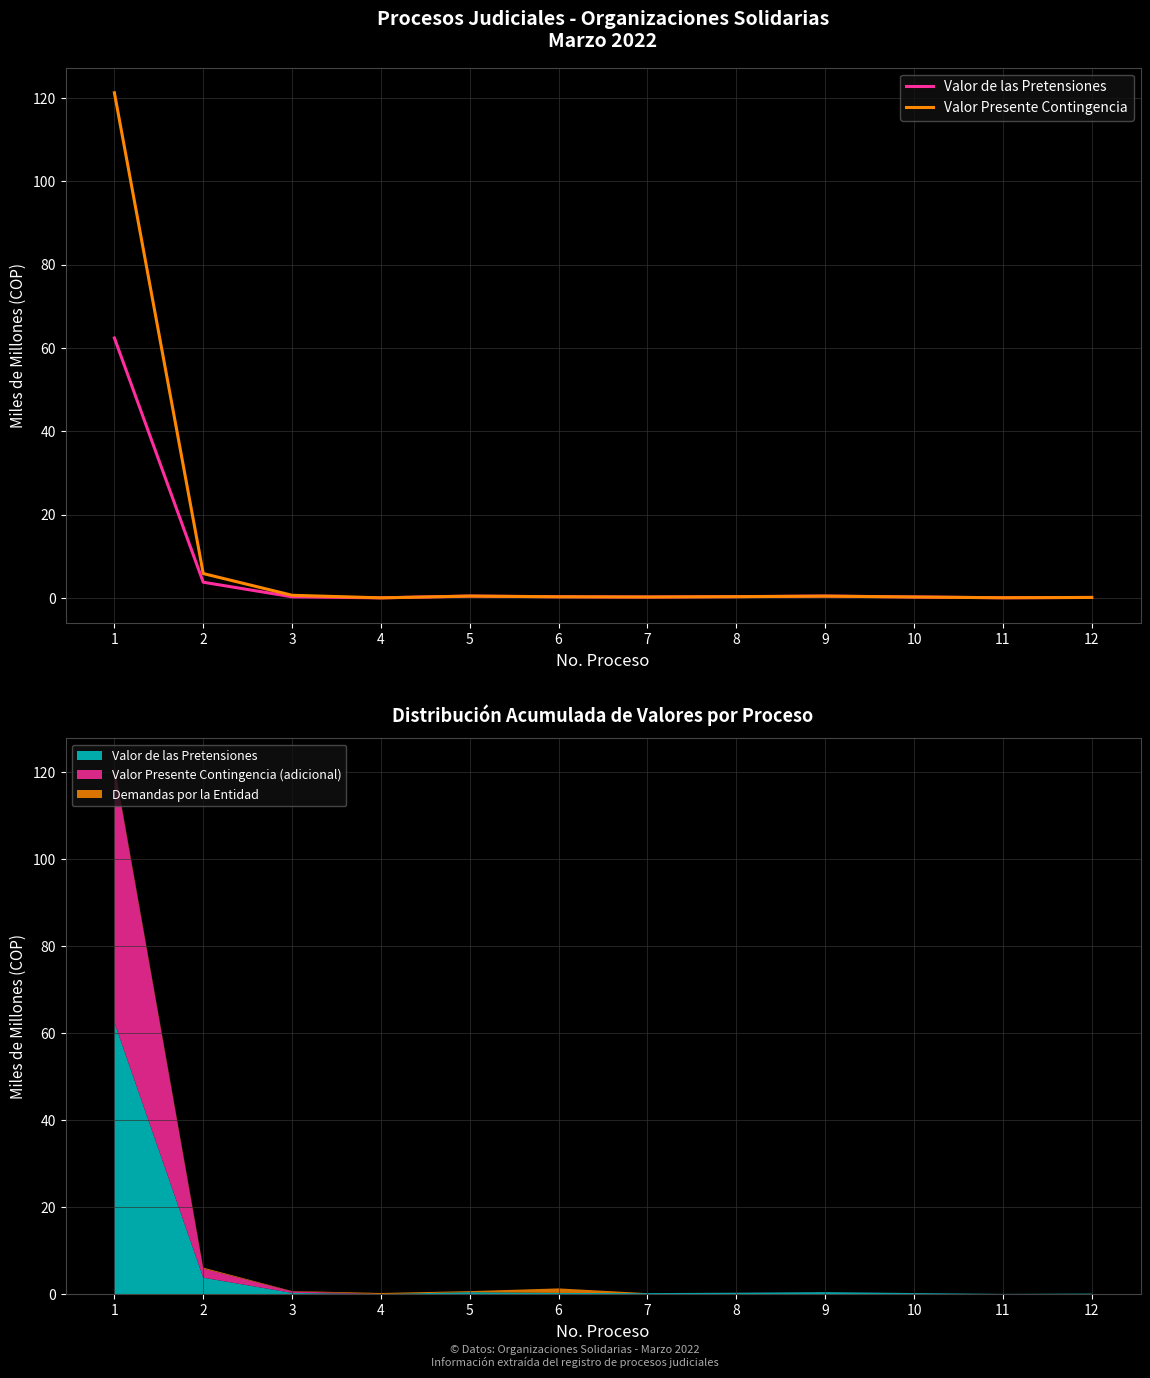

Which series has the widest spread of values?

Valor Presente Contingencia